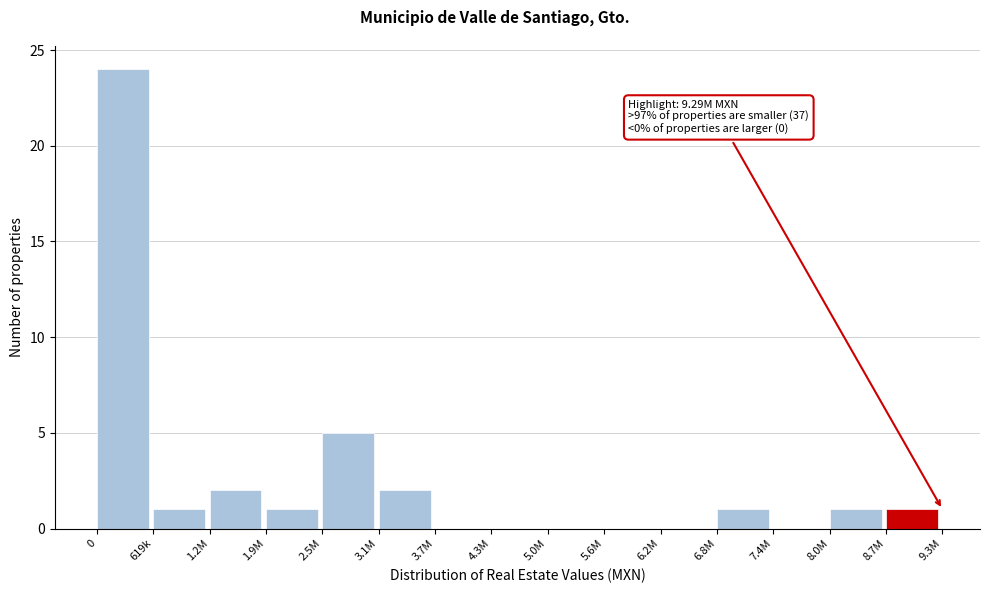

Reading left to right, what are all the values shown in this chart?

0=24	619k=1	1.2M=2	1.9M=1	2.5M=5	3.1M=2	3.7M=0	4.3M=0	5.0M=0	5.6M=0	6.2M=0	6.8M=1	7.4M=0	8.0M=1	8.7M=1